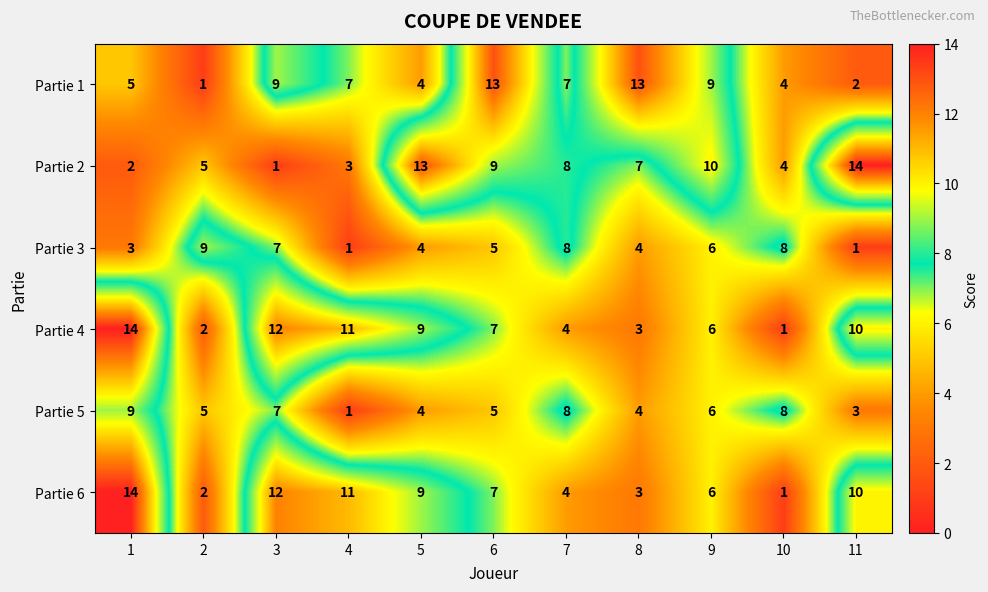

What is the greatest value displayed?

14